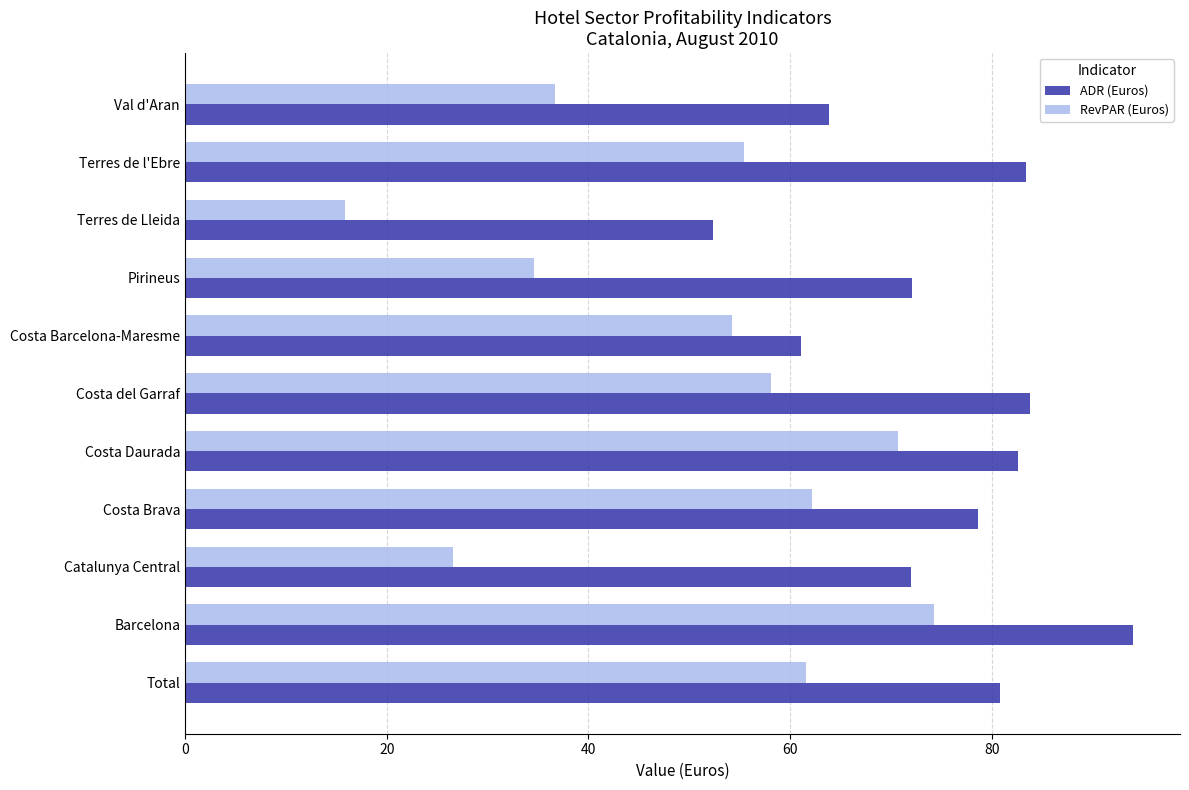

Rank the series by their average value, from lowest to highest.

RevPAR (Euros), ADR (Euros)